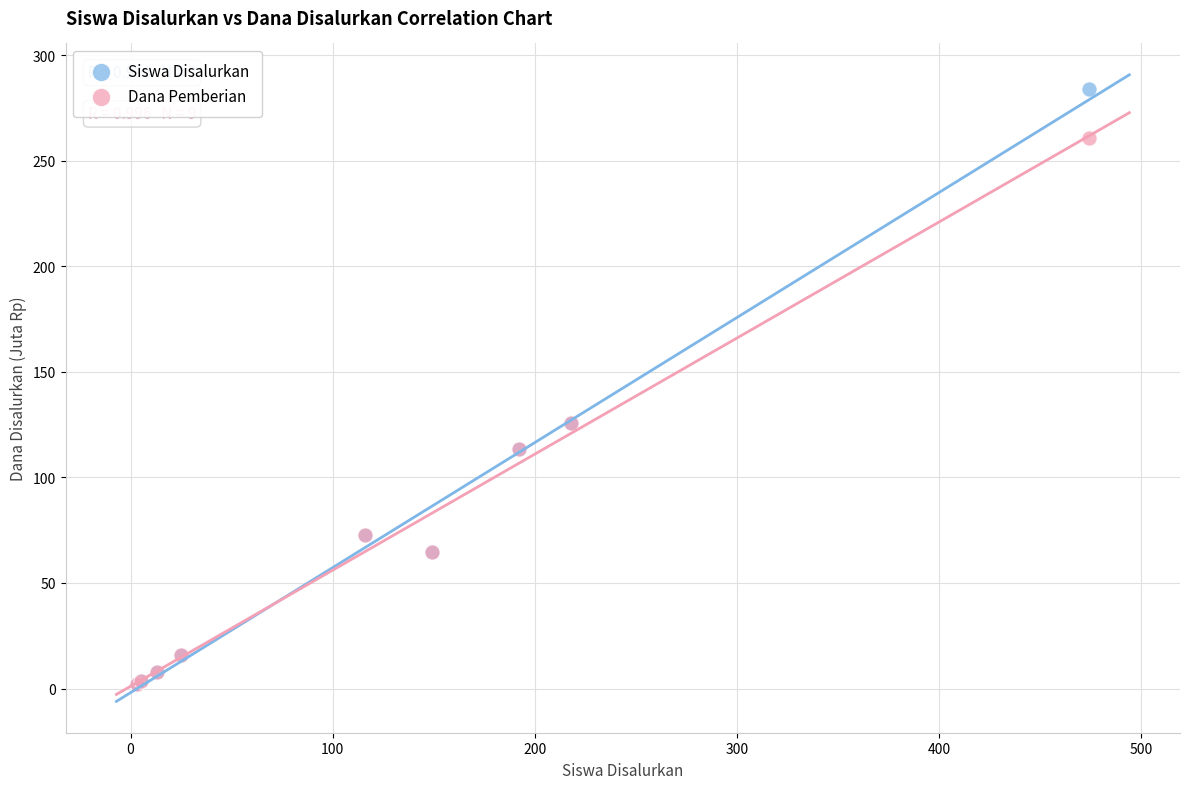

Which series has the largest Y range (max minus min)?

Siswa Disalurkan